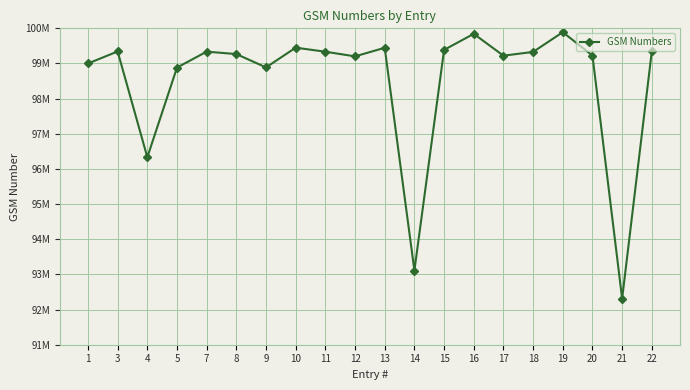

Is this an area chart (filled region under the line)?

No